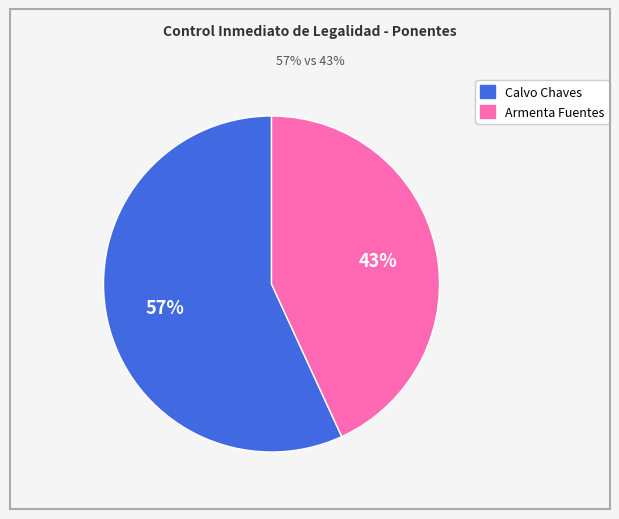

Is there any slice that represents more than half of the pie?

Yes